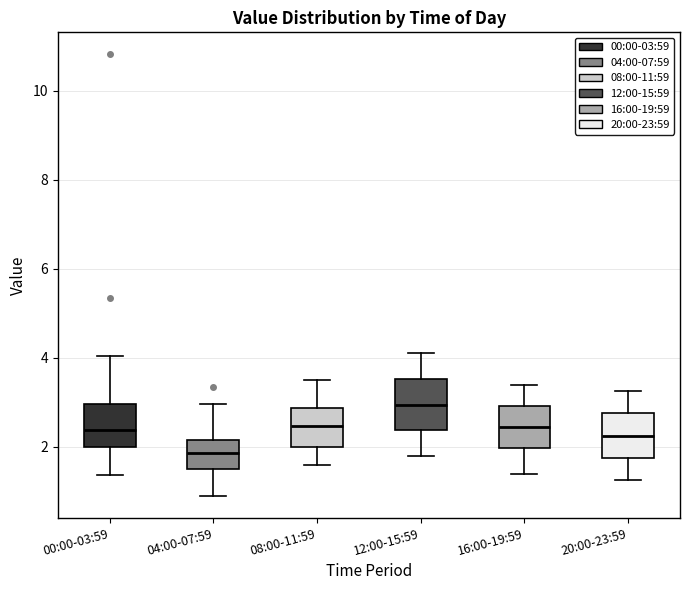

Where is the lower edge of the box for 08:00-11:59 on the y-axis? The values are not printed on the chart, so give them approximately, as read against the axis.

2.0